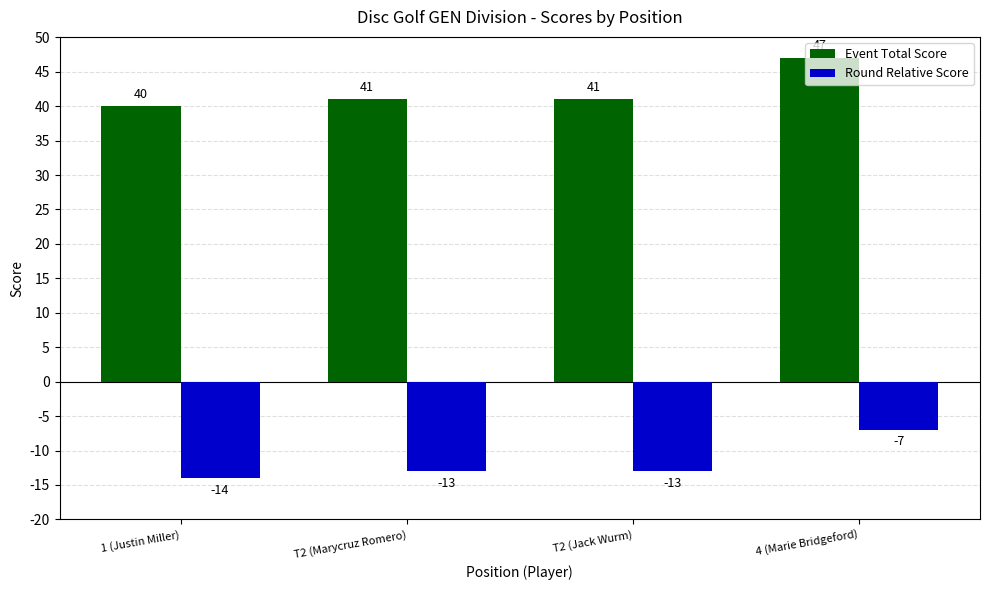

What is the difference between the maximum and minimum values in the Event Total Score series?

7